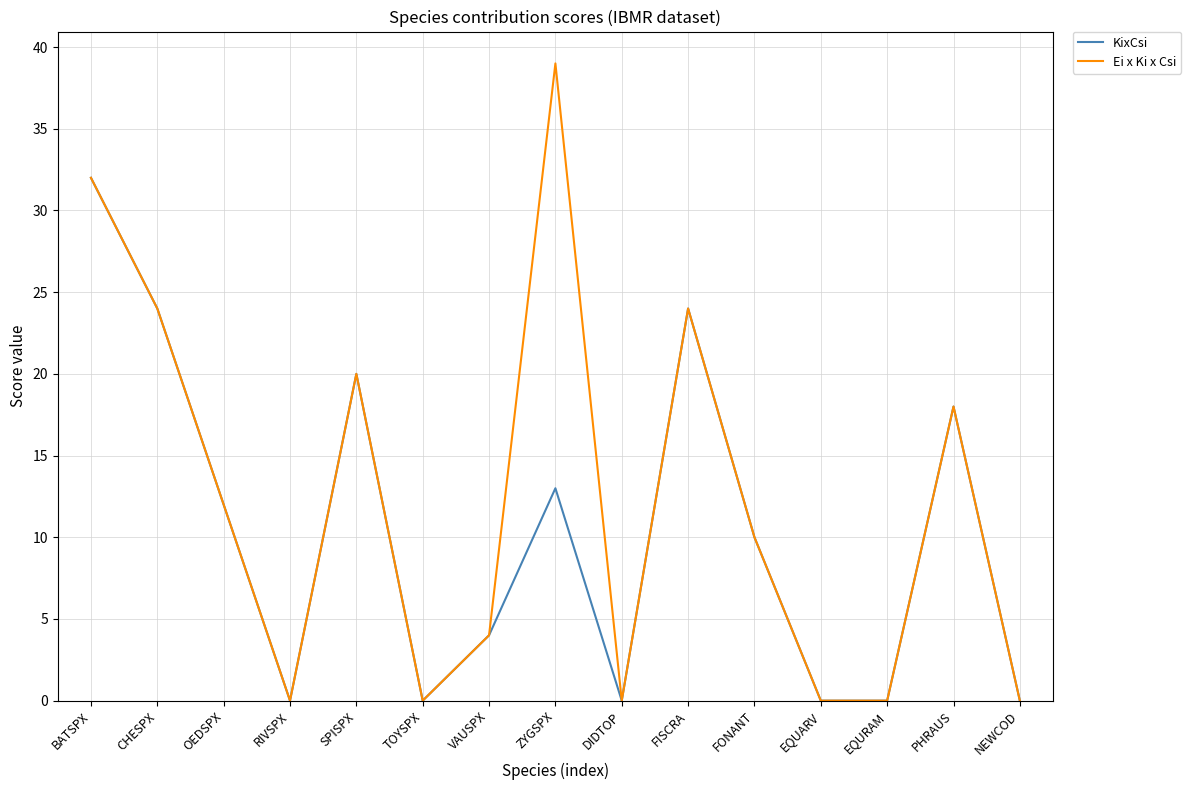

Which series has the largest total across all categories?

Ei x Ki x Csi